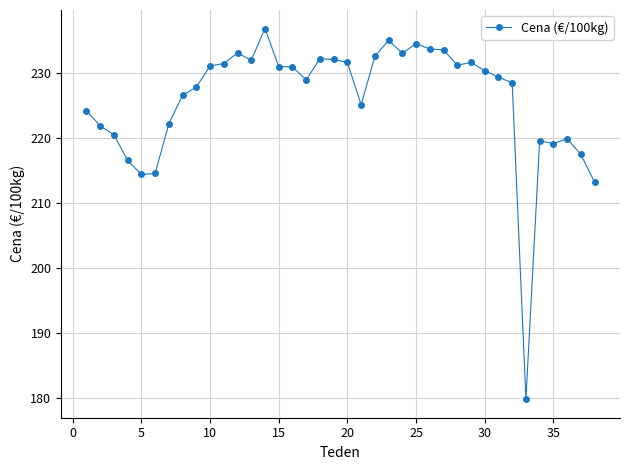

What is the value of the 10th point from the left?

231.1